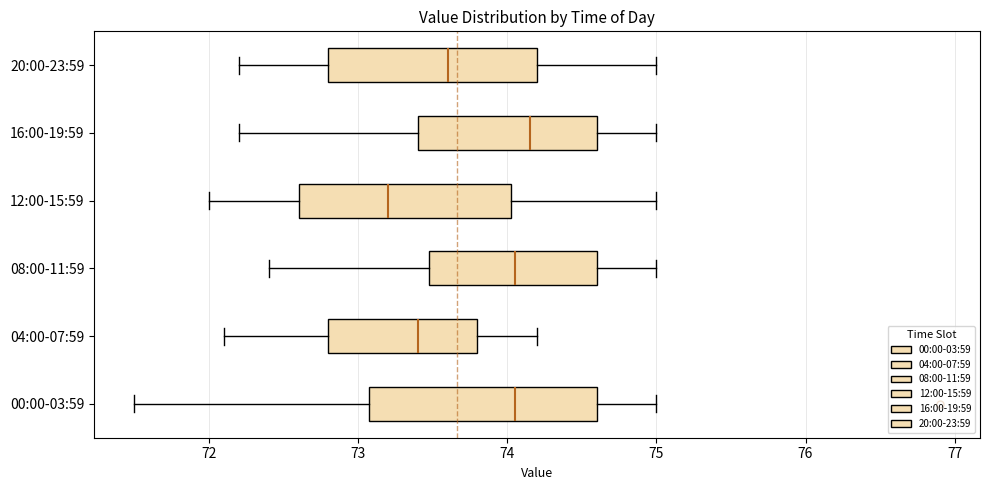

Reading bottom to top, transcribe this box plot: for each box, give where its median line is, the range the box spans, and where its two whiskers end, as read against the x-axis. The values are not printed on the chart, so give them approximately, as read against the axis.

00:00-03:59: median 74.1, box 73.1 to 74.6, whiskers 71.5 to 75.0
04:00-07:59: median 73.4, box 72.8 to 73.8, whiskers 72.1 to 74.2
08:00-11:59: median 74.1, box 73.5 to 74.6, whiskers 72.4 to 75.0
12:00-15:59: median 73.2, box 72.6 to 74.0, whiskers 72.0 to 75.0
16:00-19:59: median 74.2, box 73.4 to 74.6, whiskers 72.2 to 75.0
20:00-23:59: median 73.6, box 72.8 to 74.2, whiskers 72.2 to 75.0